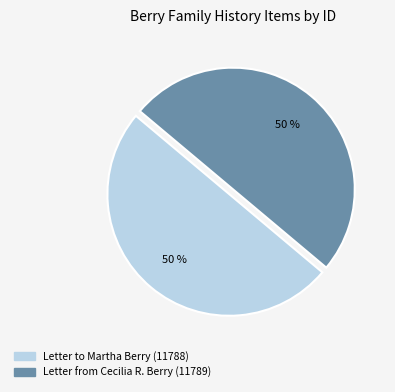

To the nearest percent, what is the average slice percentage?

50%